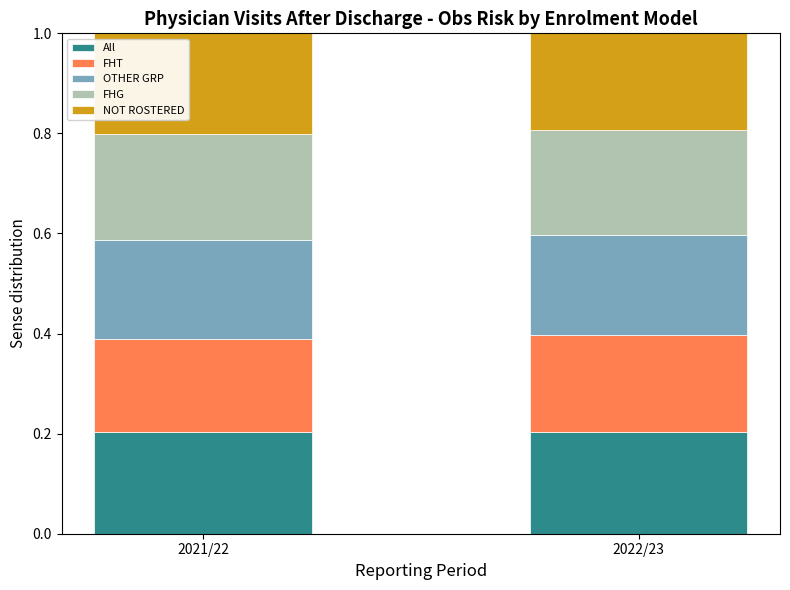

What is the total value across all series at 2021/22?

1.0